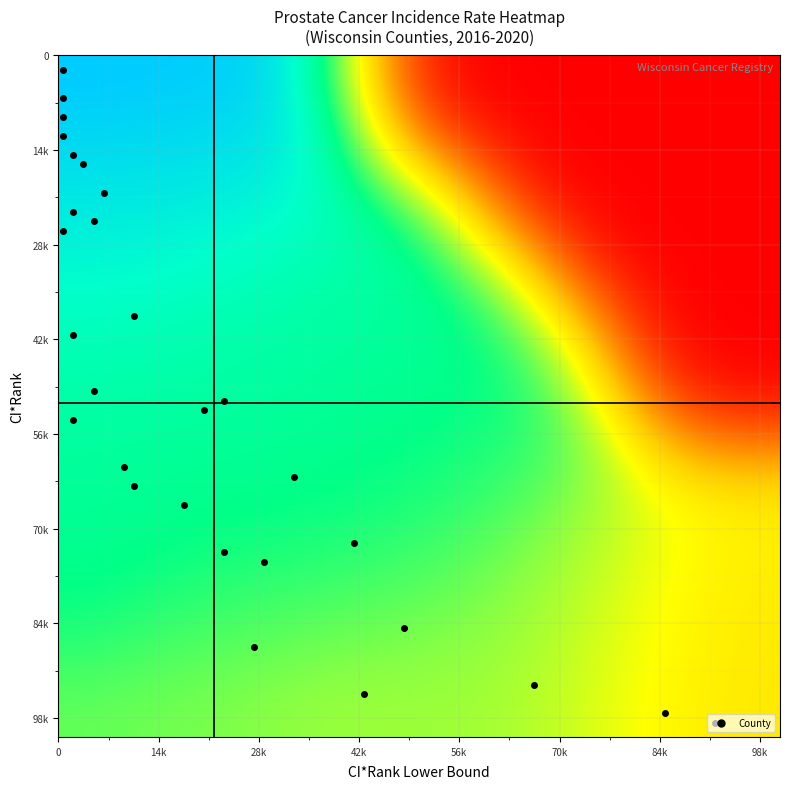

What is the greatest value displayed?

153.3